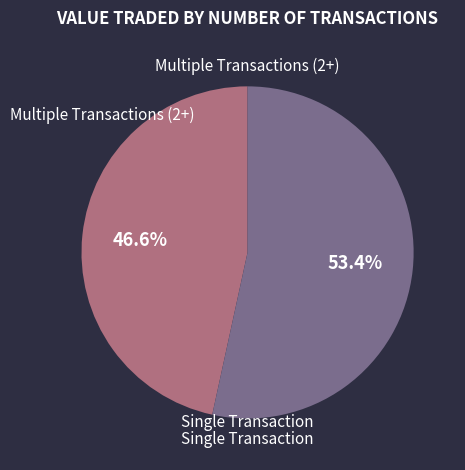

How much of the chart is everything except Multiple Transactions (2+)?

53.4%